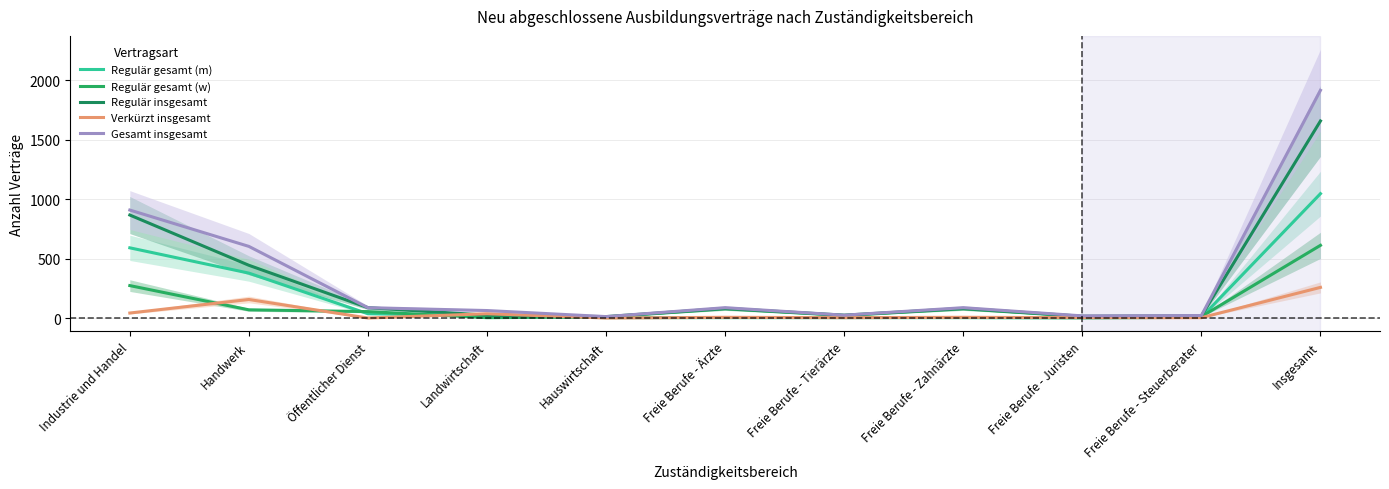

Reading right to left, what are all the values shown in this chart?

Regulär gesamt (m): 1047	6	0	3	3	3	3	21	36	378	591
Regulär gesamt (w): 612	12	12	78	21	78	9	3	54	69	273
Regulär insgesamt: 1659	18	15	81	24	81	12	24	87	444	867
Verkürzt insgesamt: 258	3	3	6	3	6	0	36	0	156	42
Gesamt insgesamt: 1917	21	18	87	24	87	12	63	87	603	909